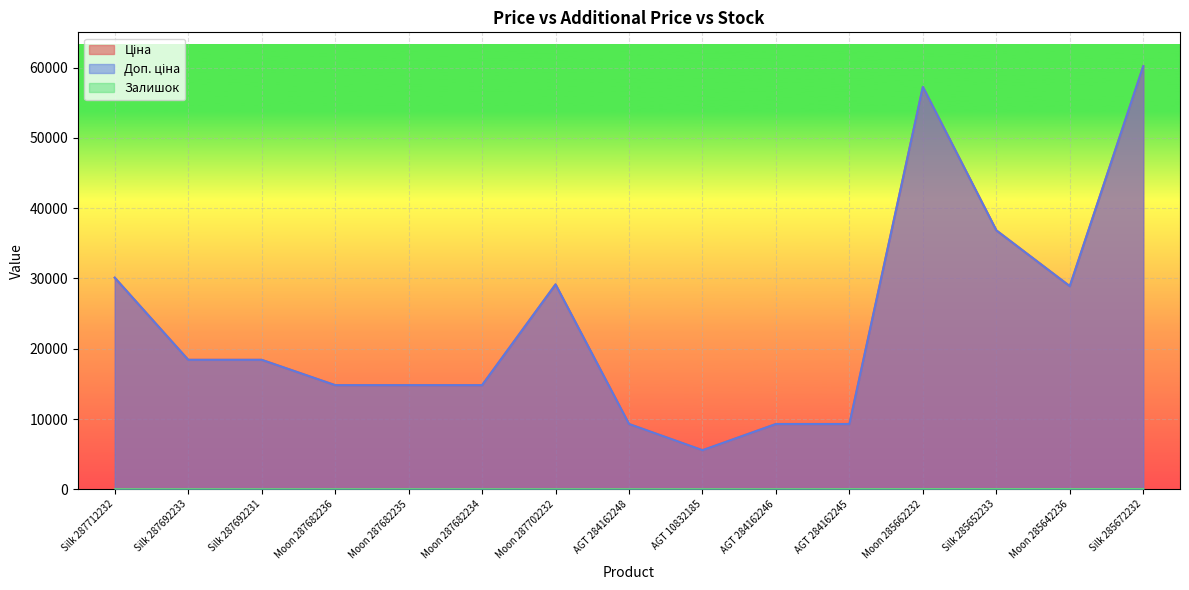

What is the maximum value shown in the chart?

60205.6